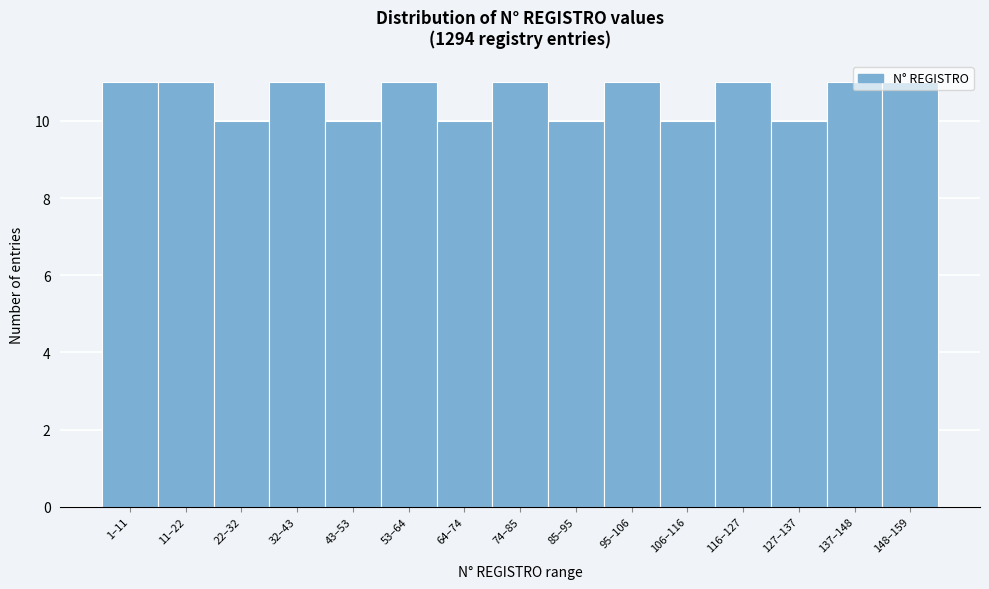

What is the change in value from 85–95 to 95–106?

+1